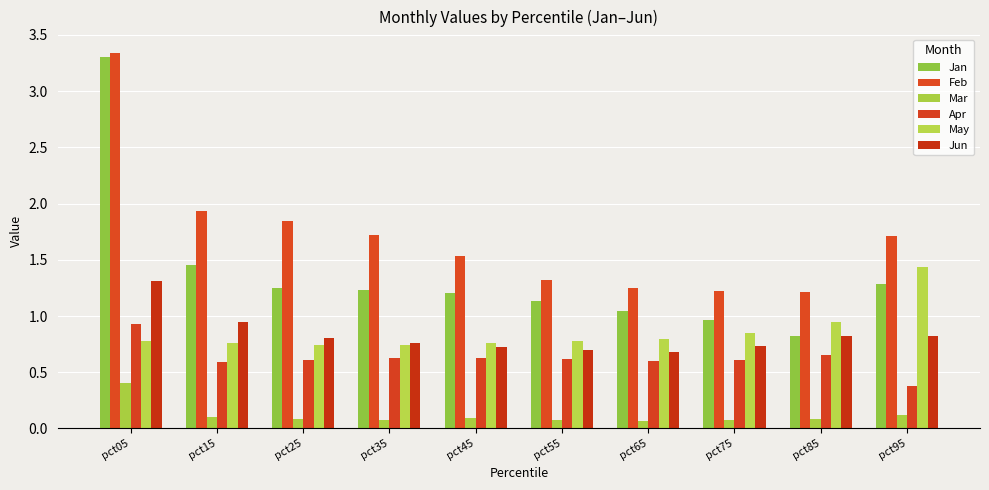

At which label is Jan closest to 2?

pct15